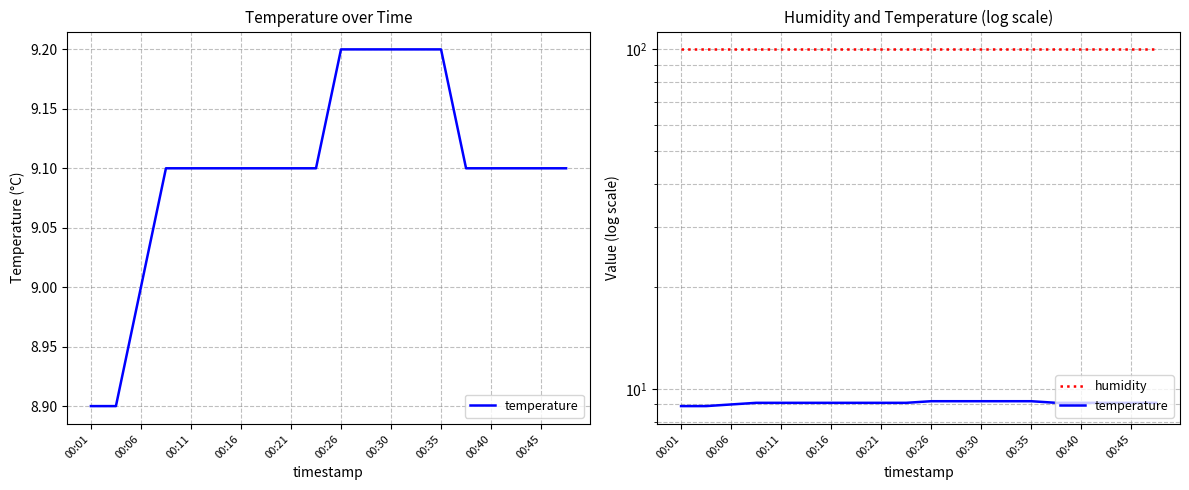

Does the chart have visible grid lines?

Yes